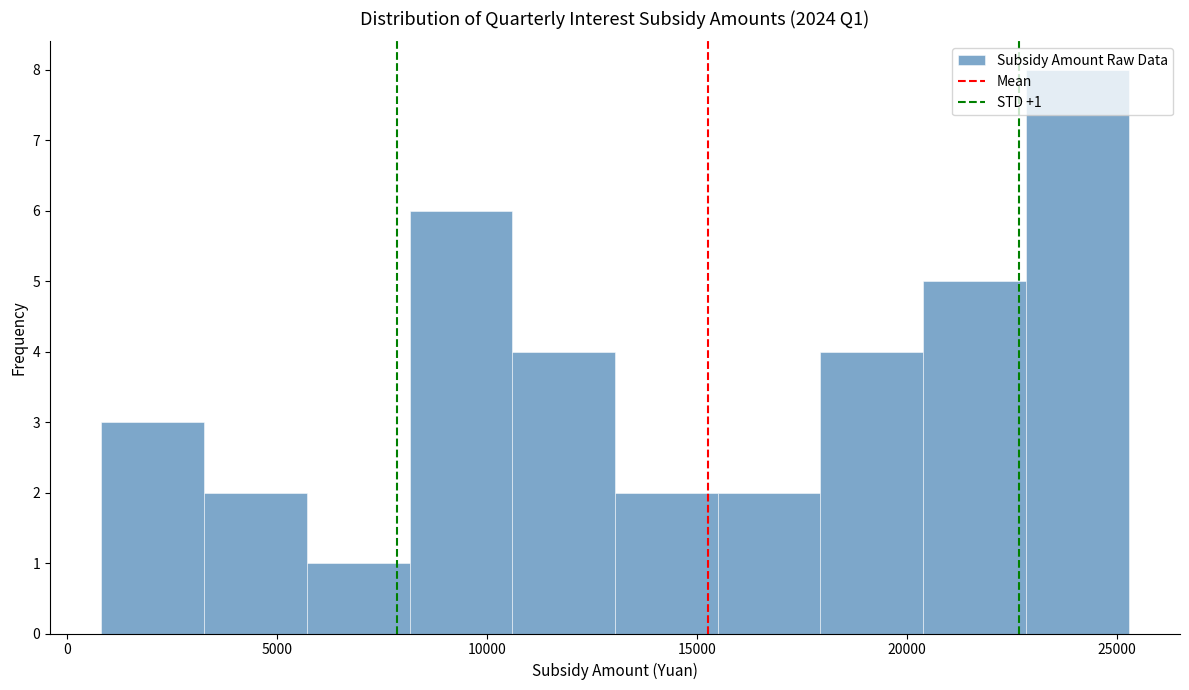

Over which range of the x-axis is the bar tallest?

23000 to 25500